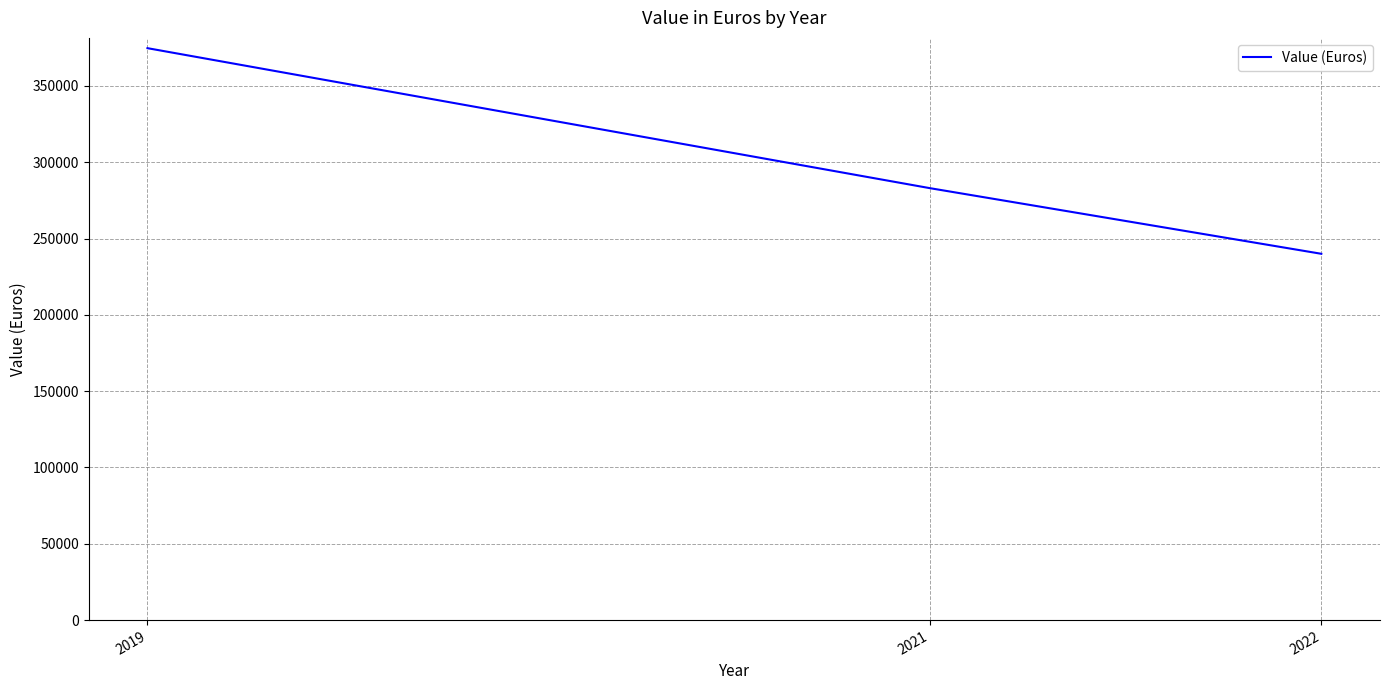

The value at 2019 is 374720. True or false?

True